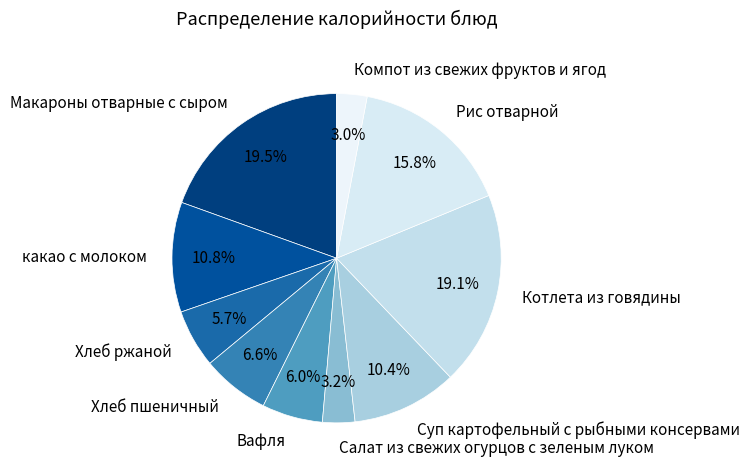

Is Макароны отварные с сыром the majority of the pie?

No